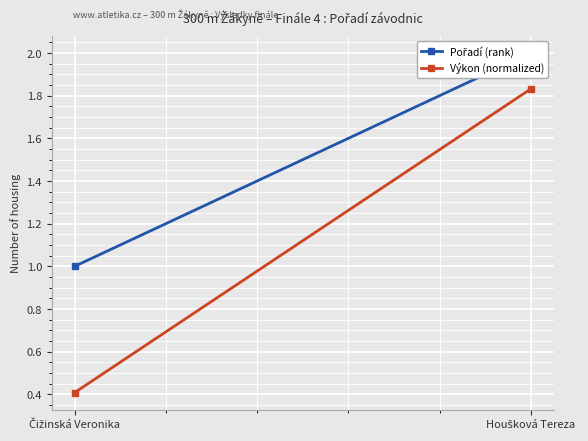

Which series changed the most between Čižinská Veronika and Houšková Tereza?

Výkon (normalized)